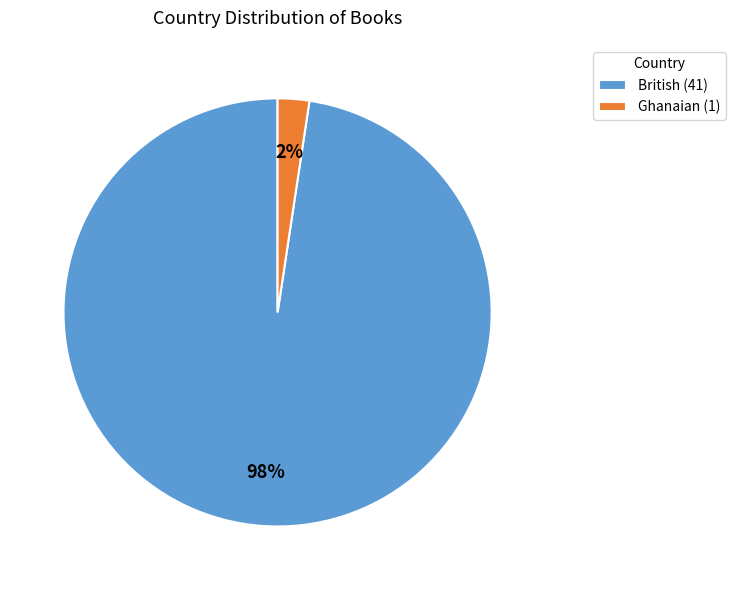

Count the number of slices in the pie.

2